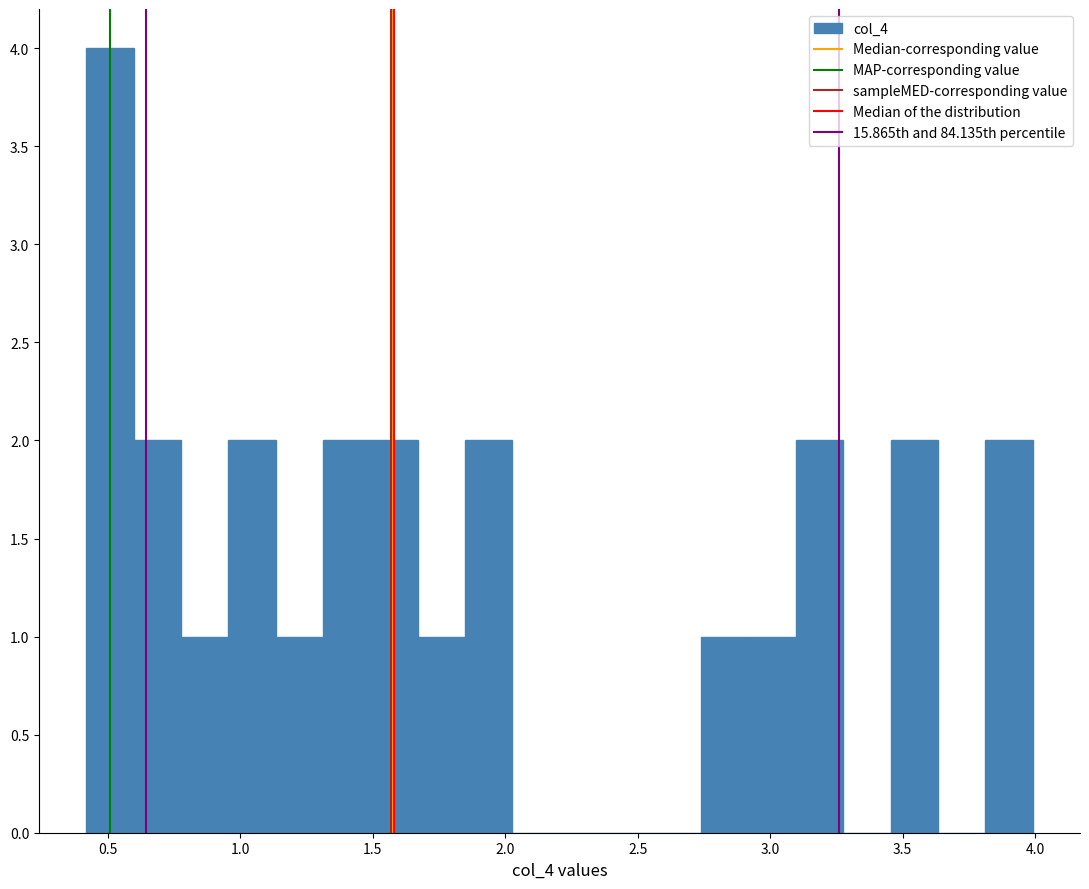

Around what value on the x-axis is the tallest bar? Give the approximate position of its centre, as read against the axis.

0.50